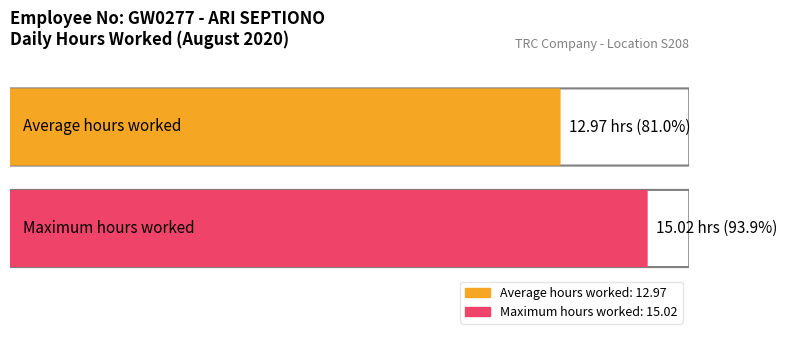

What is the average value?

13.0